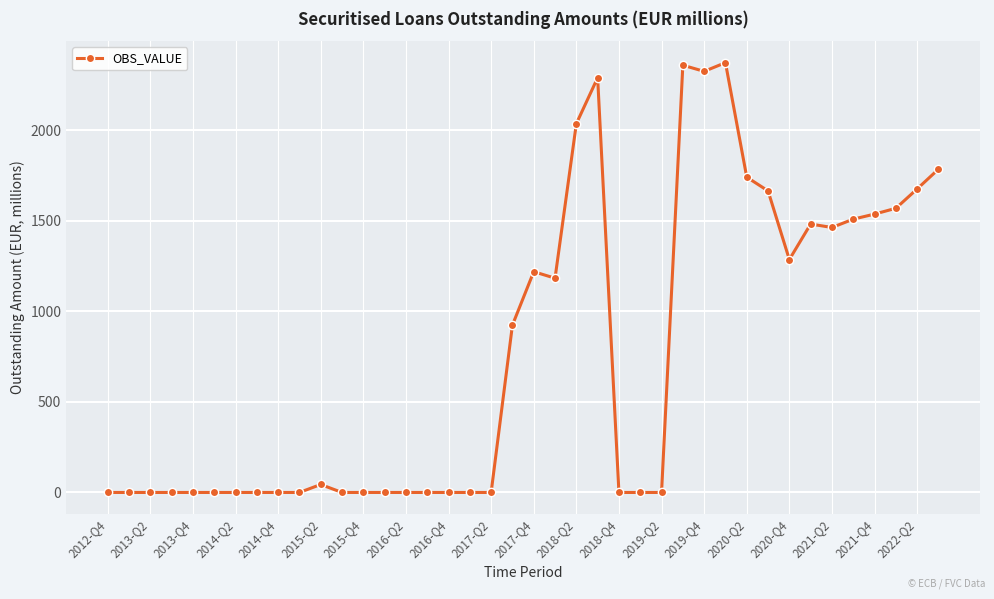

True or false: the data has more than 2 interior local peaks.

True